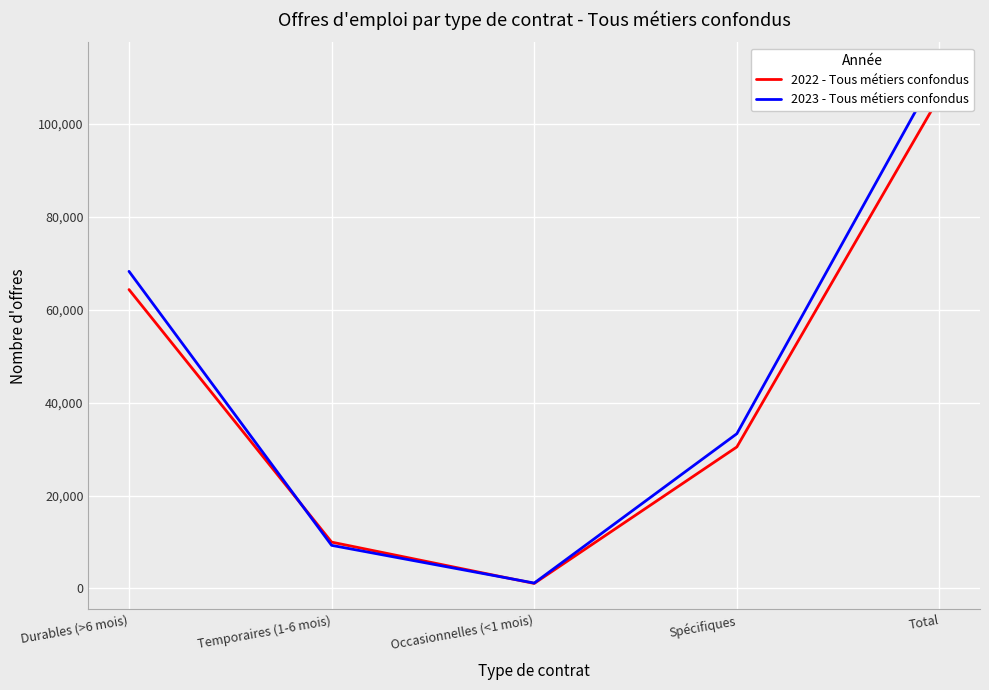

Where do 2022 - Tous métiers confondus and 2023 - Tous métiers confondus first cross each other?

Durables (>6 mois) and Temporaires (1-6 mois)